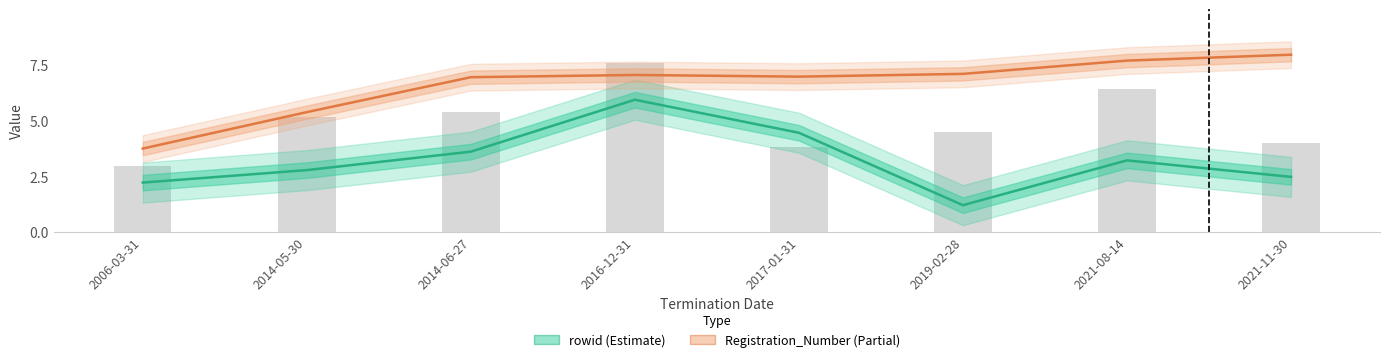

Which series changed the most between 2006-03-31 and 2017-01-31?

Registration_Number (Partial)